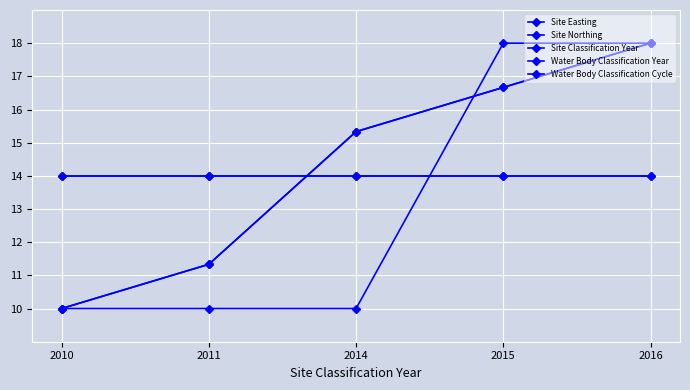

Is this an area chart (filled region under the line)?

No